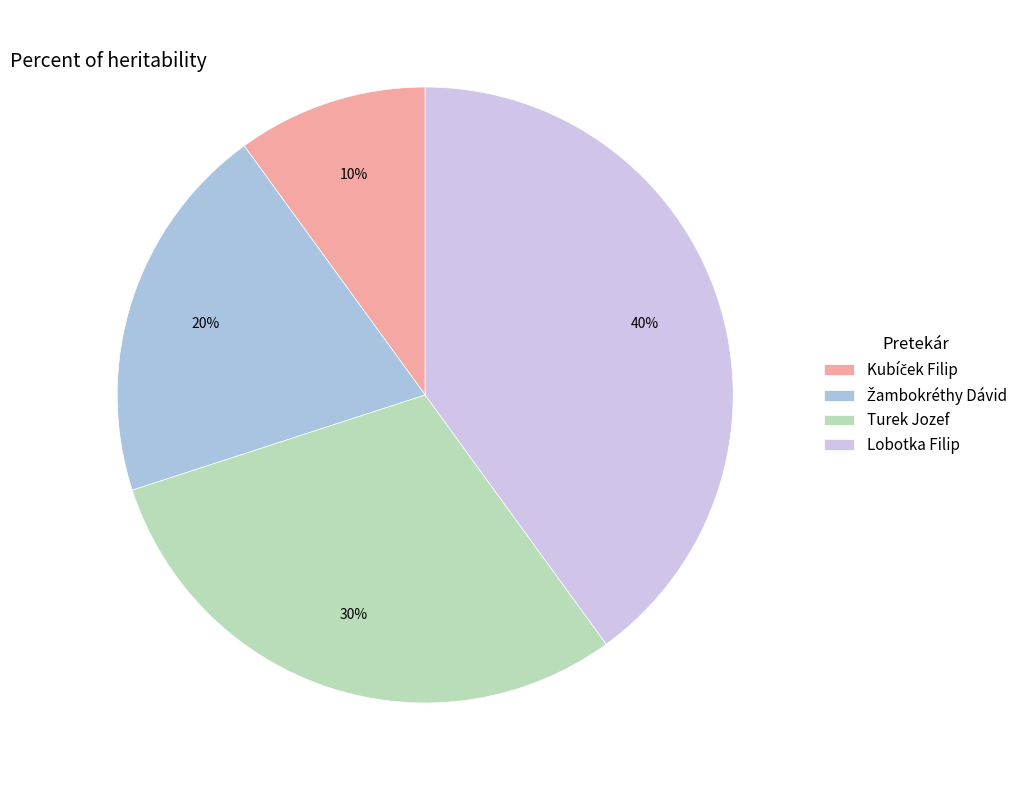

To the nearest percent, what is the difference between the largest and smallest slice percentages?

30%